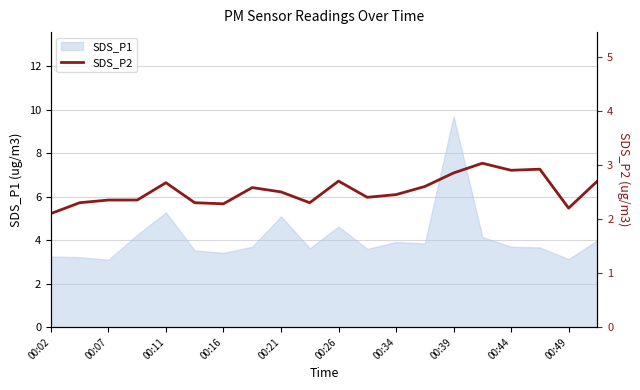

Reading right to left, transcribe all the data shown in this chart.

2.7	2.2	2.9	2.9	3.0	2.9	2.6	2.5	2.4	2.7	2.3	2.5	2.6	2.3	2.3	2.7	2.4	2.4	2.3	2.1